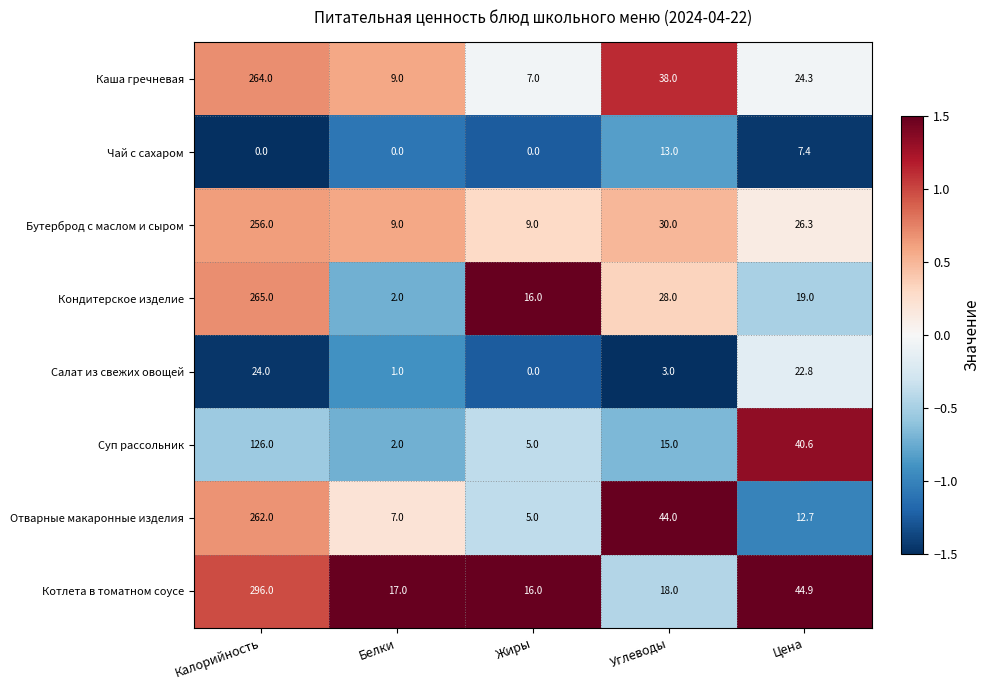

What is the total value across all series at Углеводы?

189.0